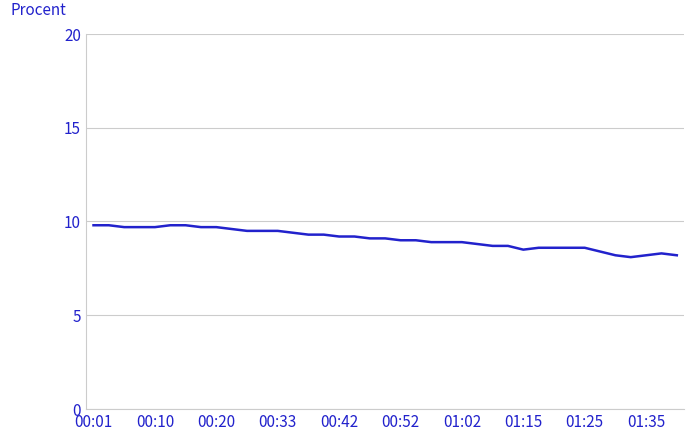

Does the chart display data point markers on the line(s)?

No